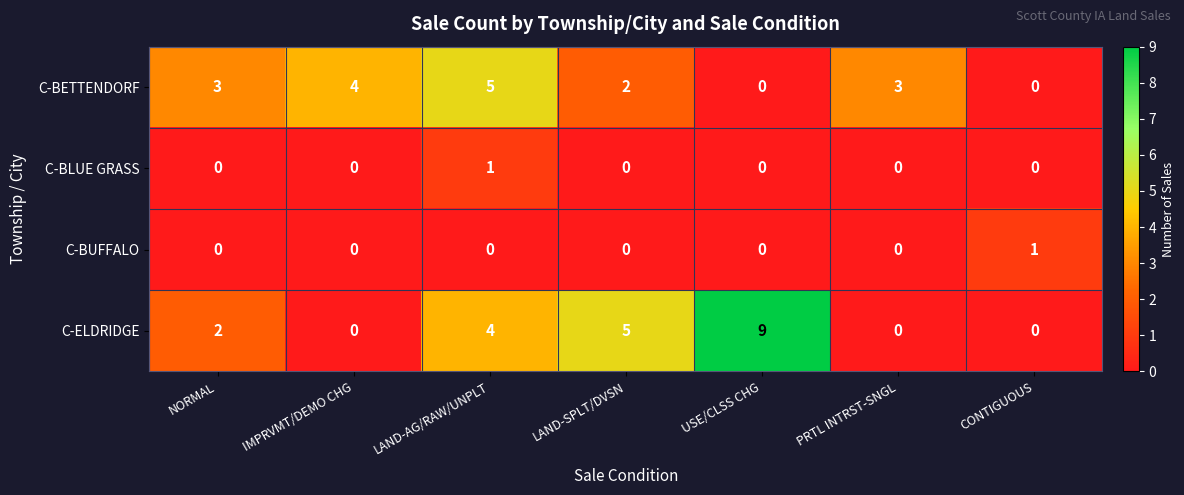

Reading left to right, transcribe all the data shown in this chart.

C-BETTENDORF: 3	4	5	2	0	3	0
C-BLUE GRASS: 0	0	1	0	0	0	0
C-BUFFALO: 0	0	0	0	0	0	1
C-ELDRIDGE: 2	0	4	5	9	0	0